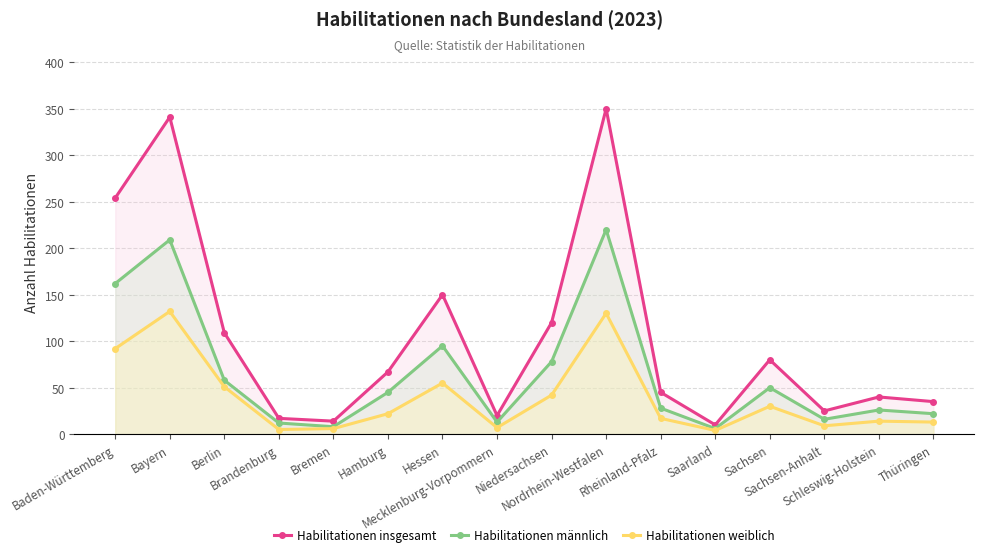

True or false: Habilitationen männlich and Habilitationen insgesamt cross at least once.

False